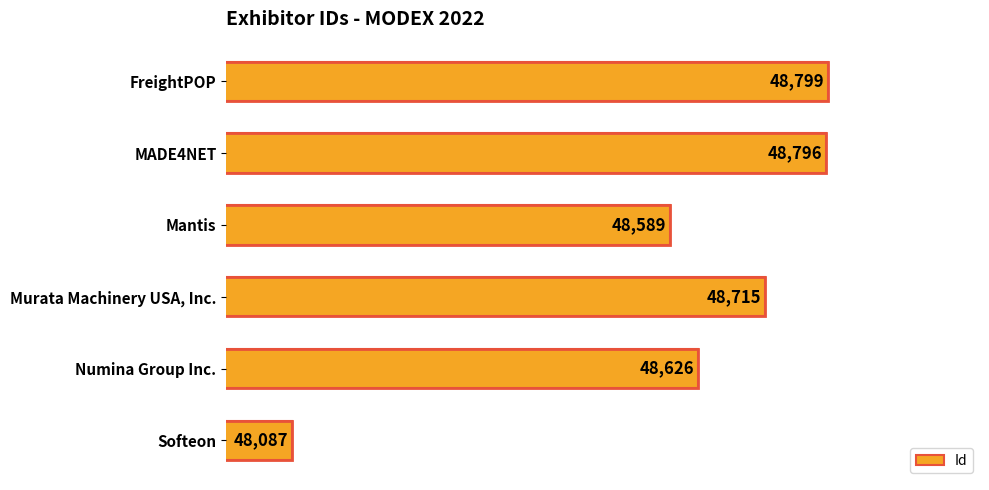

How many bars are there in total?

6